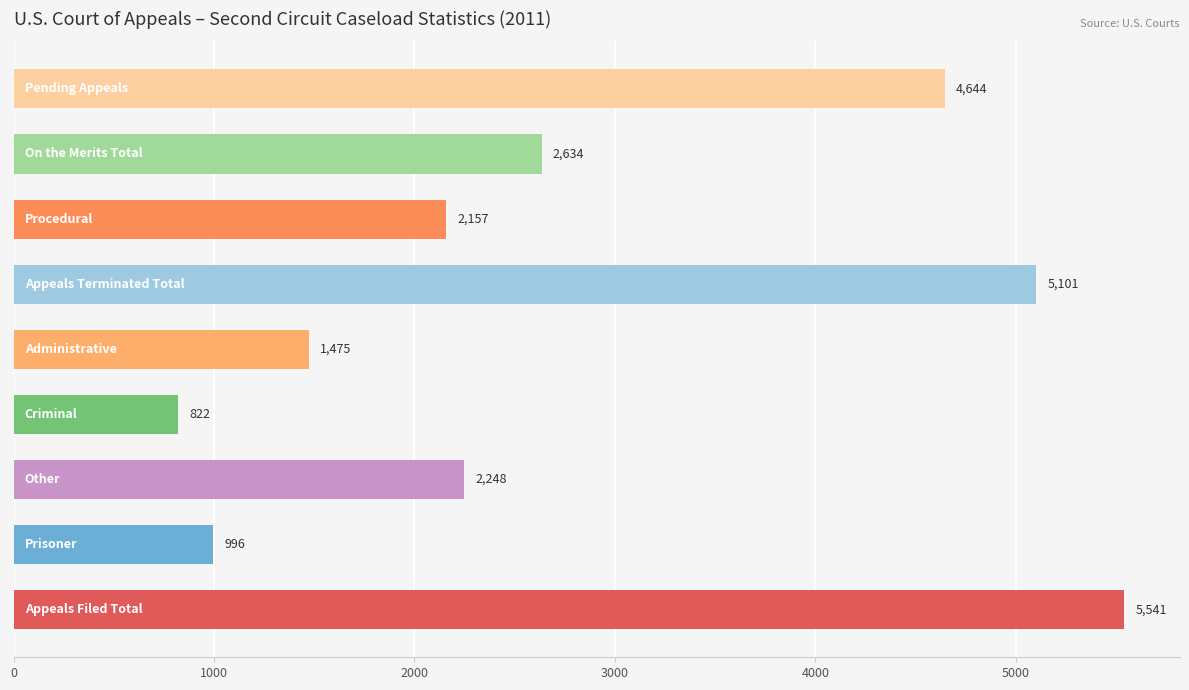

Reading bottom to top, transcribe all the data shown in this chart.

5541	996	2248	822	1475	5101	2157	2634	4644